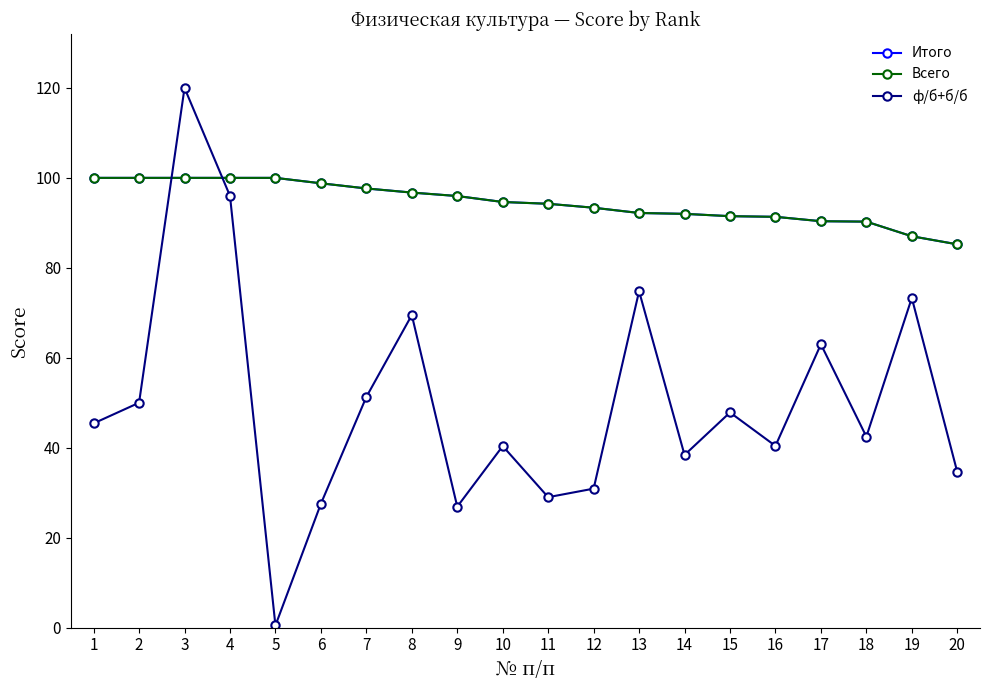

What is the value of the ф/б+б/б point at the 16th from the left?

40.4